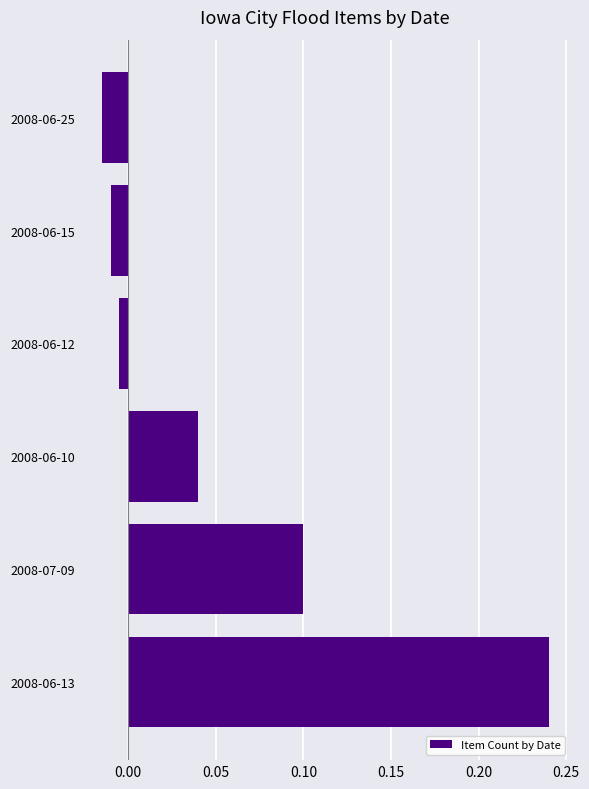

True or false: the data shows 0.1 at 2008-07-09.

True